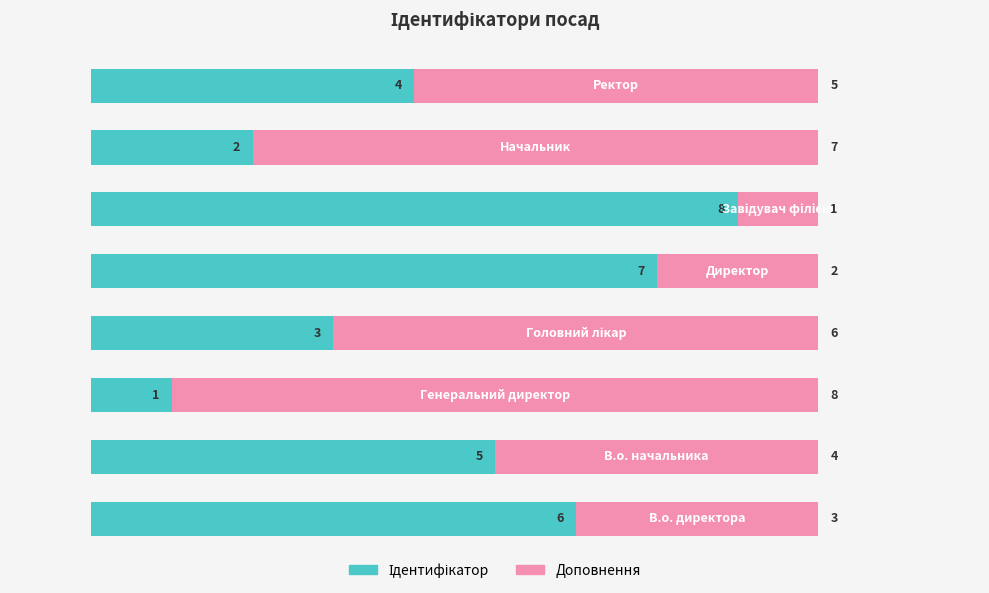

Rank the series by their maximum value, from highest to lowest.

Ідентифікатор, Доповнення